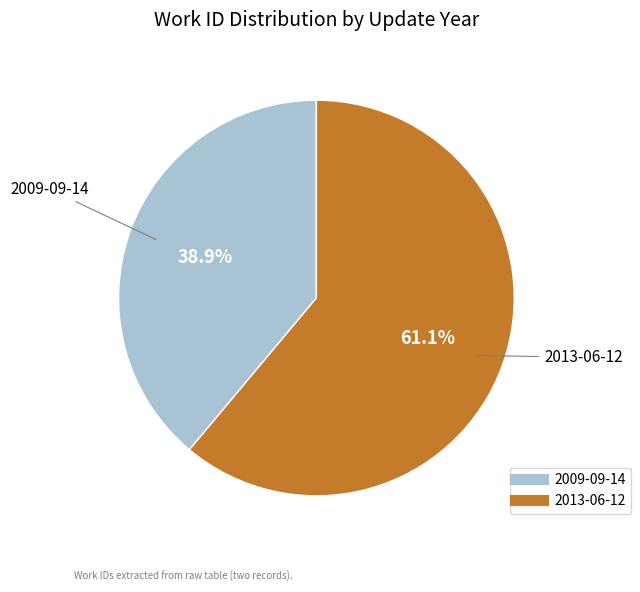

Is the sum of 2013-06-12 and 2009-09-14 greater than half?

Yes